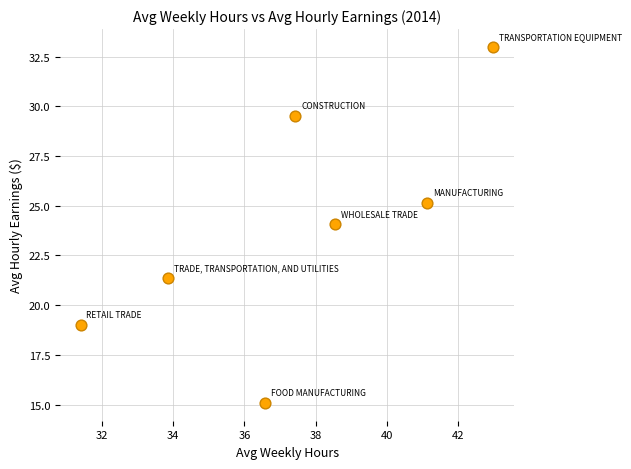

What is the average X value?

37.4